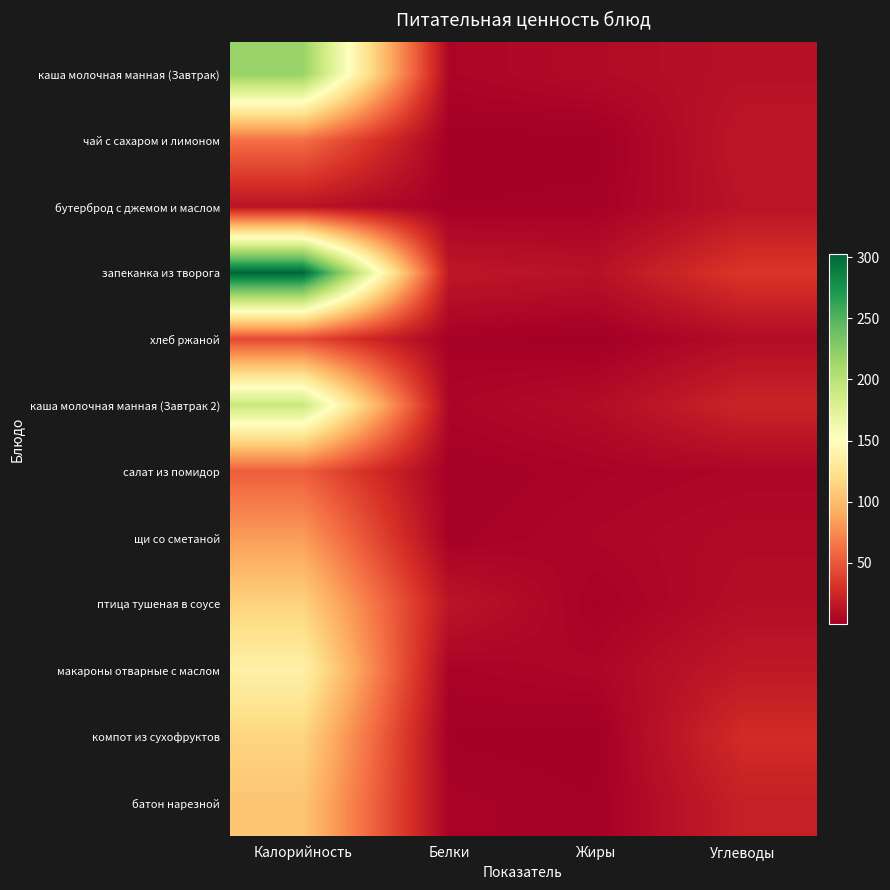

How many data points does each series have?

4